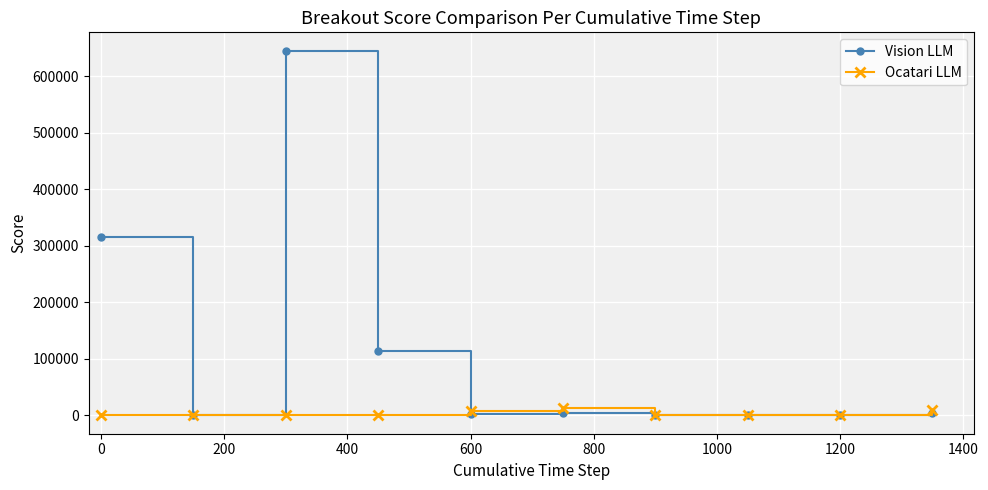

True or false: Ocatari LLM and Vision LLM intersect in this chart.

True